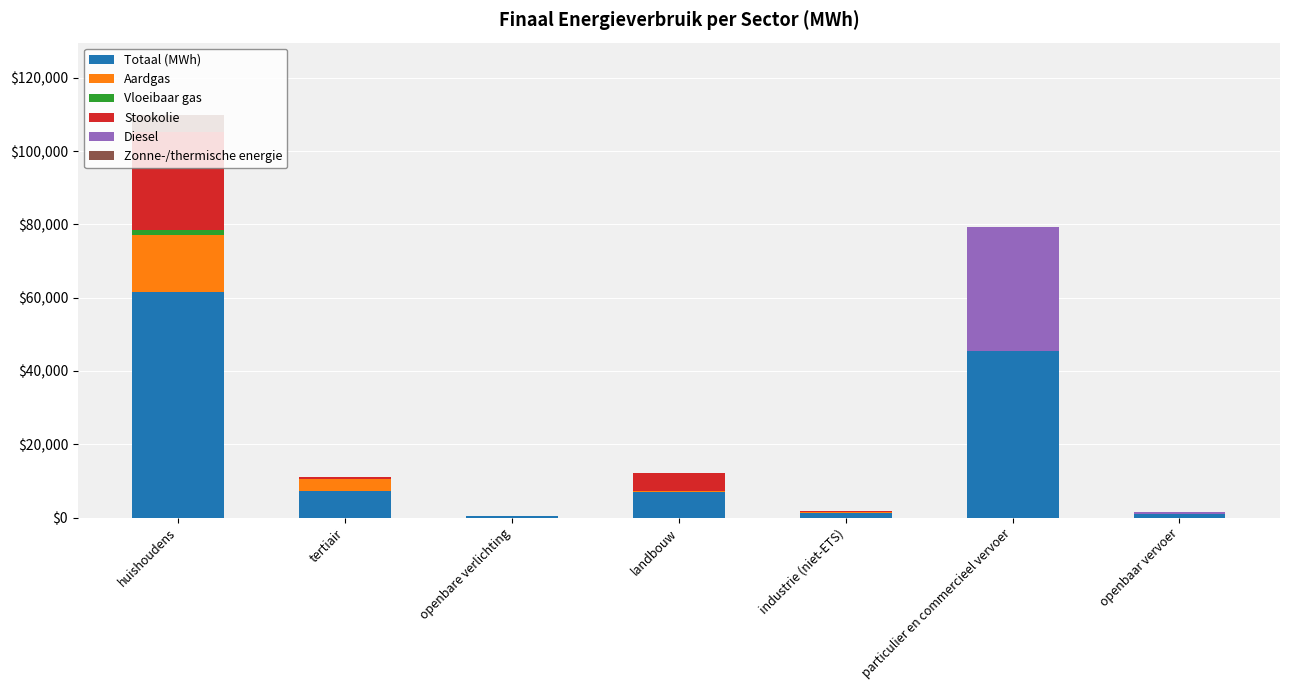

Which category has the highest value in the Totaal (MWh) series?

huishoudens